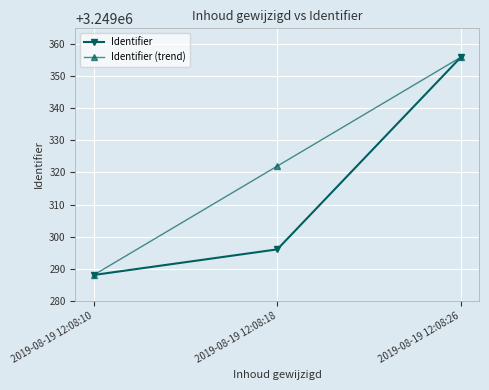

What is the difference between the highest and lowest values at 2019-08-19 12:08:18?

26